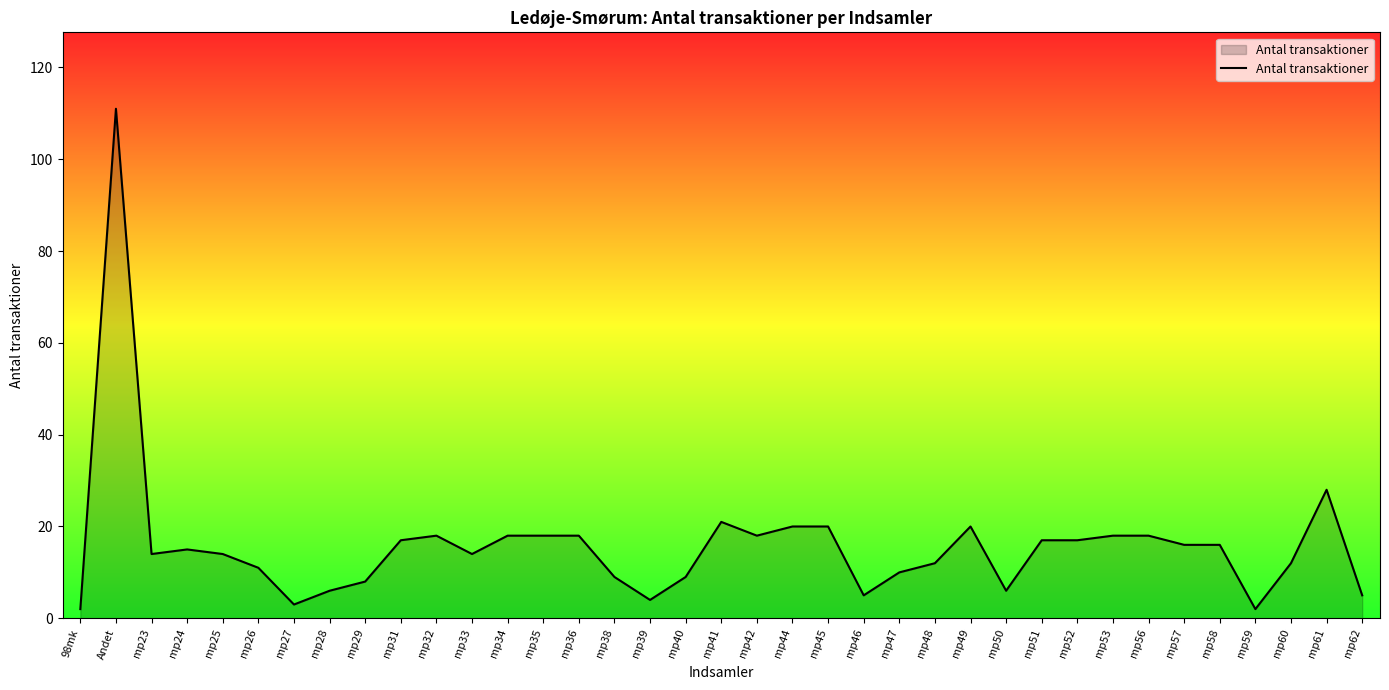

What is the change in value from mp45 to mp60?

-8